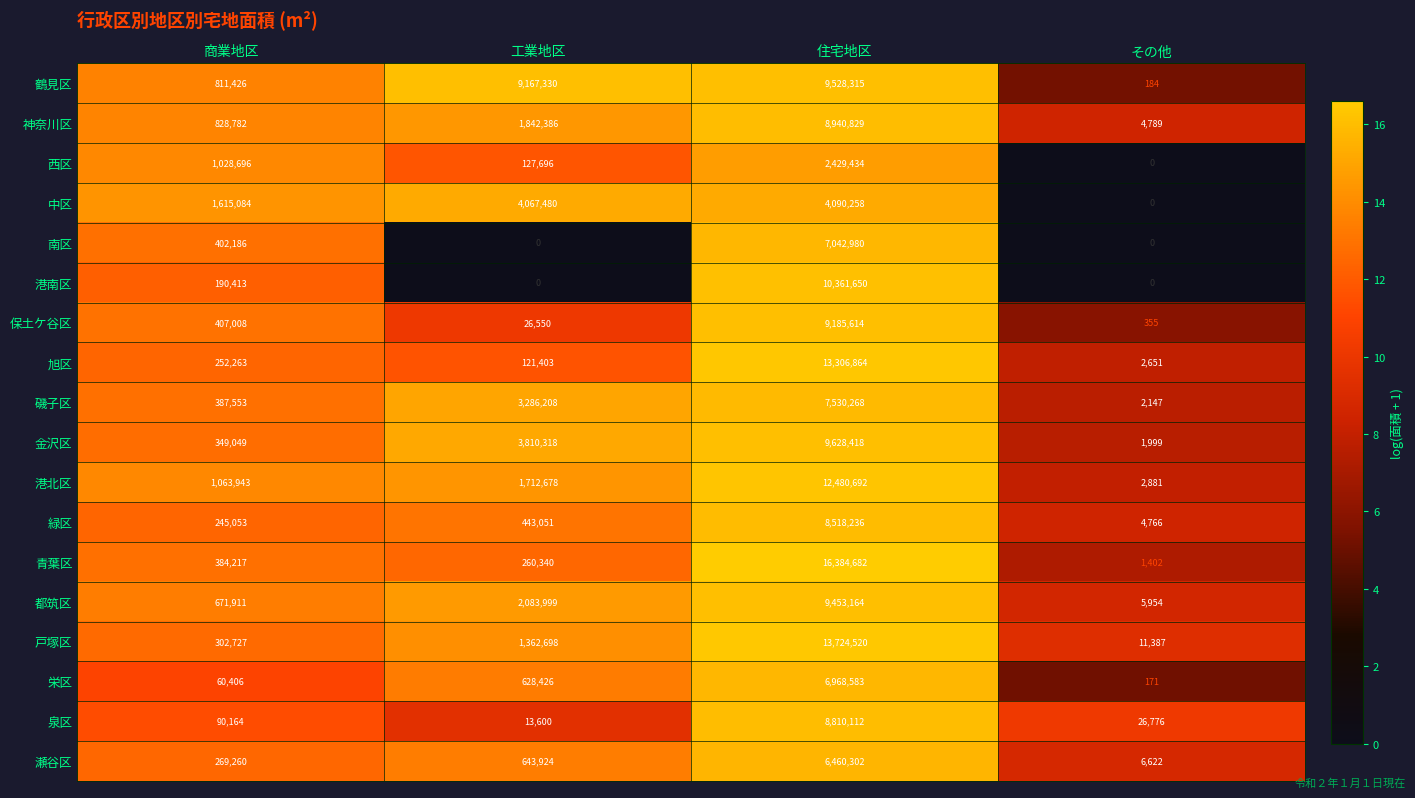

Is it true that 金沢区 equals 17070363 at 住宅地区?

False